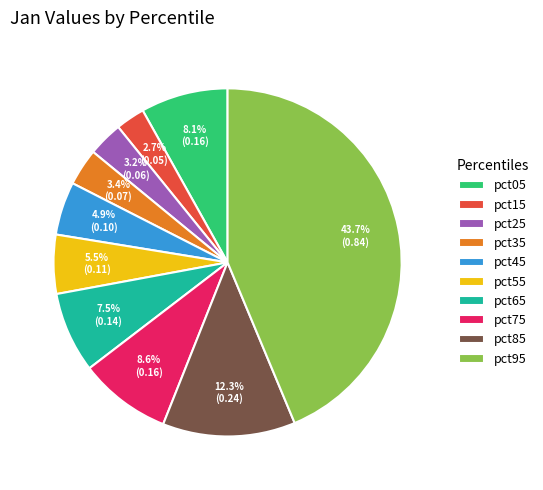

Does pct55 represent more than half of the total?

No